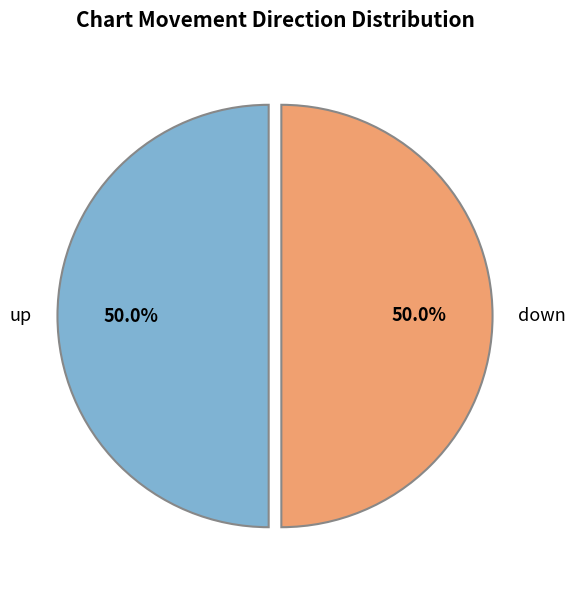

What is the ratio of the value at down to the value at up?

1.0